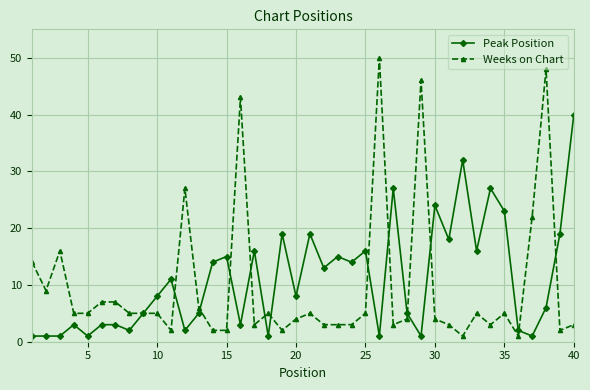

True or false: Peak Position has more than 0 points higher than both neighbors.

True